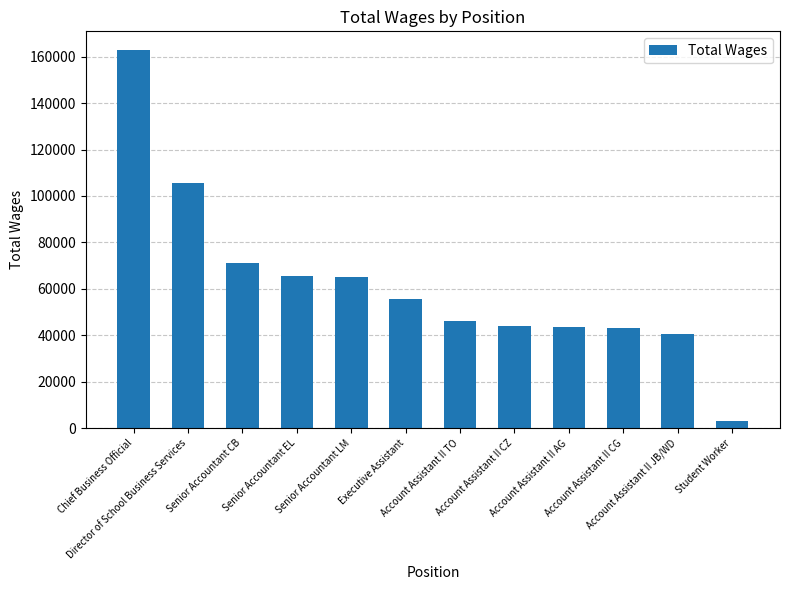

Is it true that the value at Account Assistant II CZ is 43907?

True